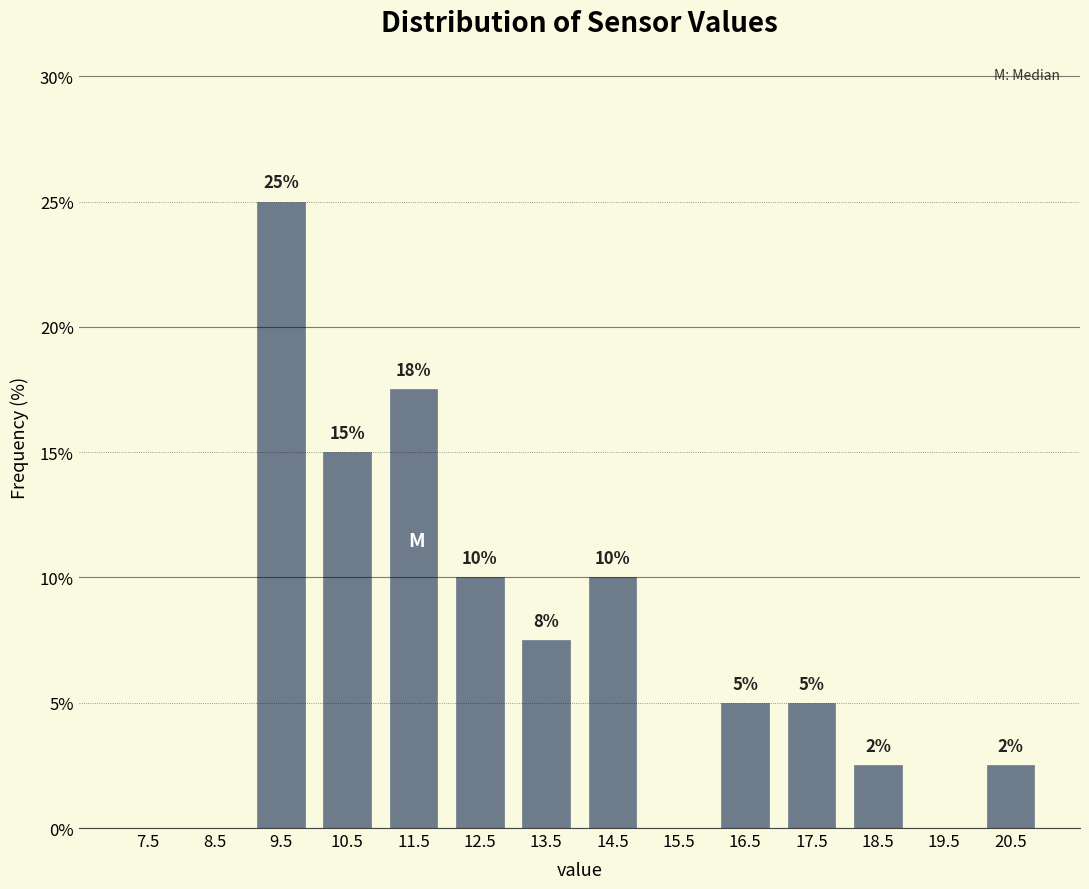

Which range on the x-axis has the tallest bar?

9 to 10